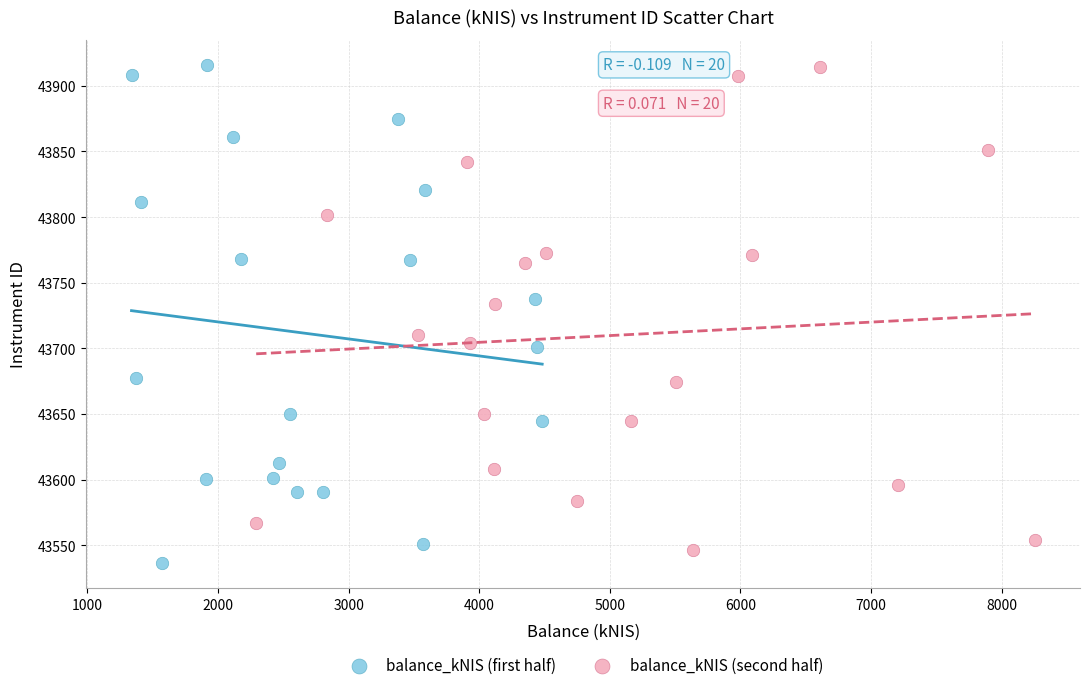

What are all the series names shown in the legend?

balance_kNIS (first half), balance_kNIS (second half)